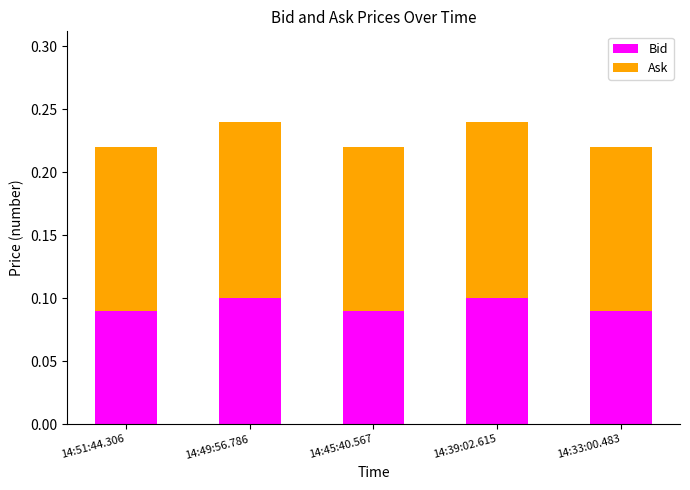

Does the chart contain any negative values?

No